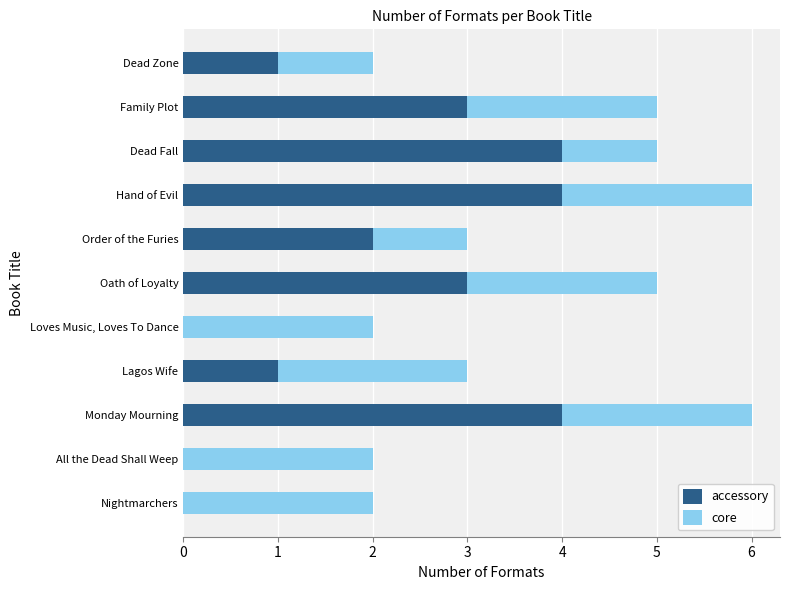

What is the sum of the accessory values at Lagos Wife and Family Plot?

4